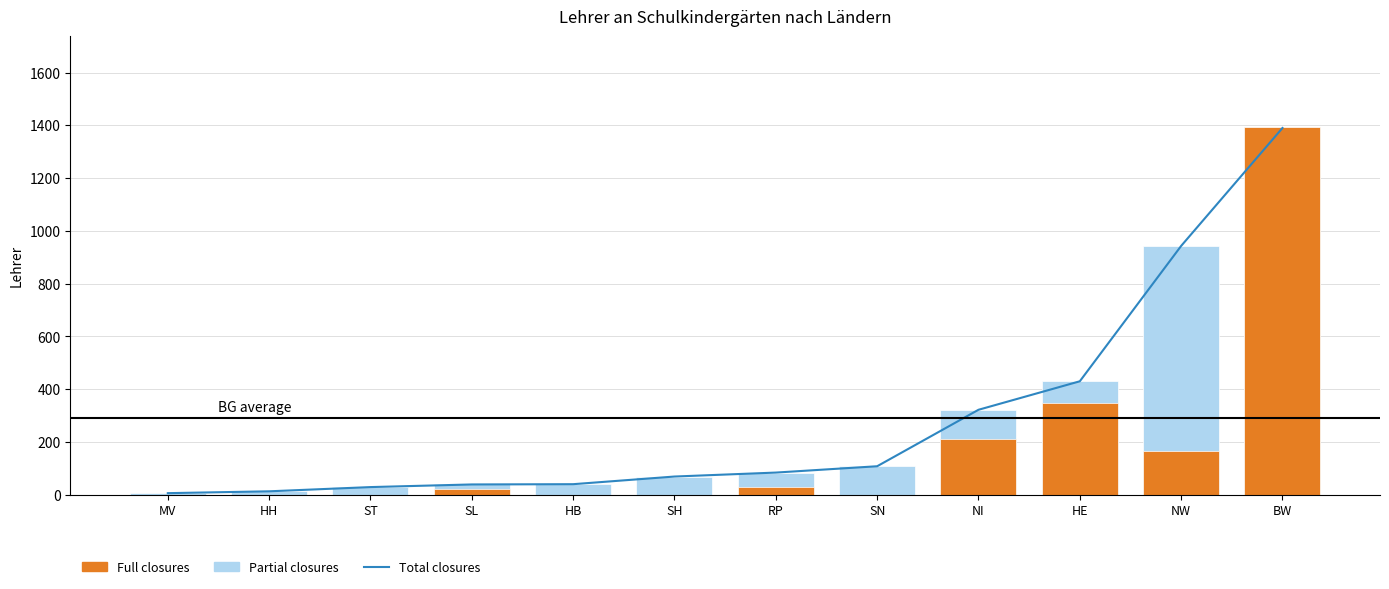

Reading left to right, list all the values displayed in this chart.

Total closures: 6	13	29	39	40	69	84	108	322	430	943	1390
Partial closures: 6	13	29	39	40	69	84	108	322	430	943	1390
Full closures: 0	0	0	22	0	0	28	0	212	349	167	1395